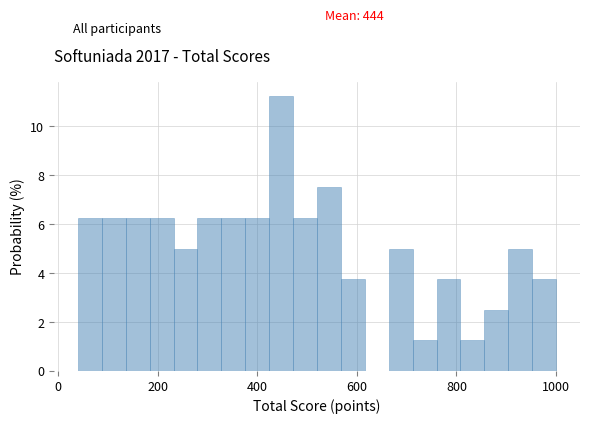

Around what value on the x-axis is the tallest bar? Give the approximate position of its centre, as read against the axis.

440